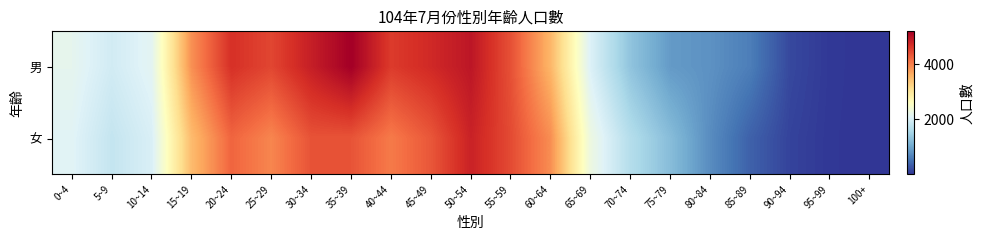

What is the total value across all series at 55~59?

8822